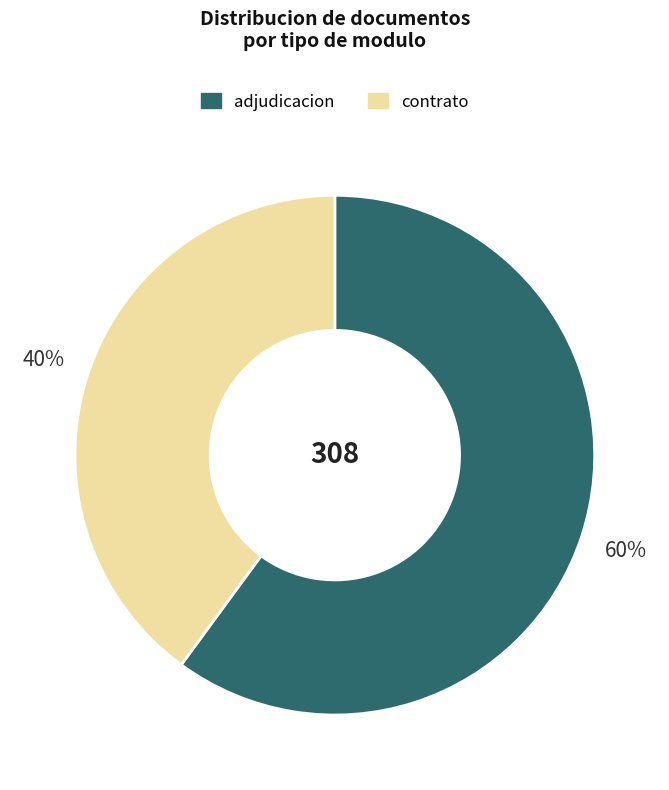

Does any single category account for the majority?

Yes